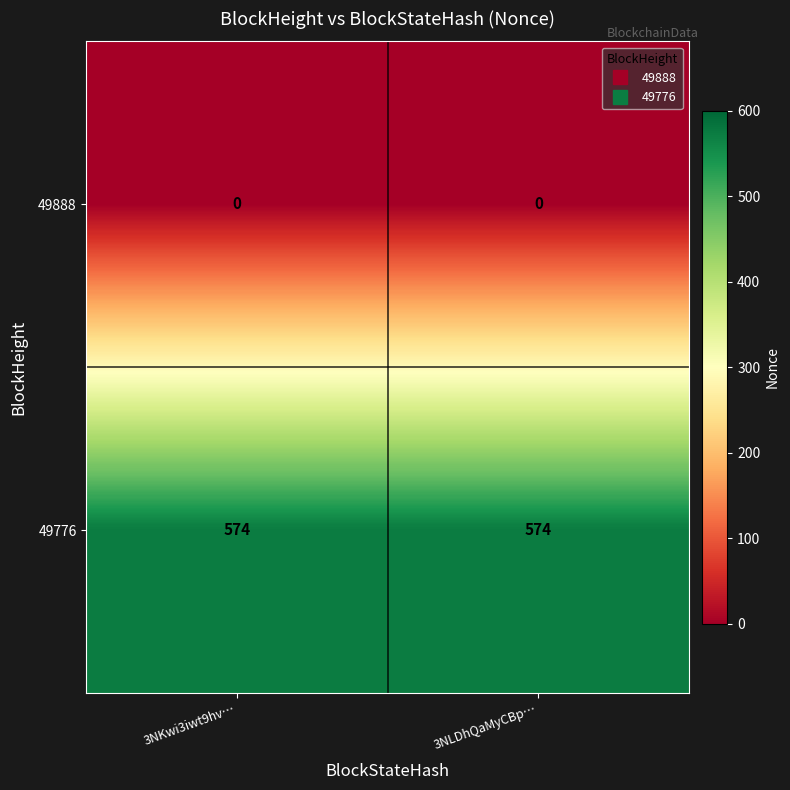

Which series has the largest total across all categories?

49776